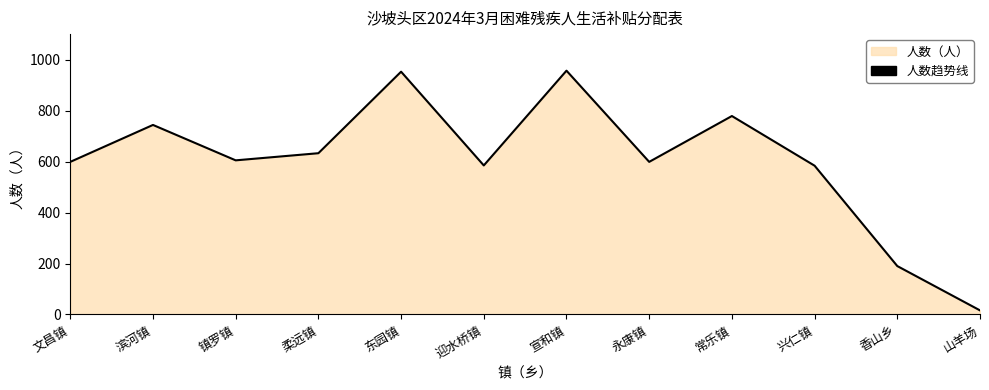

What is the value of the 4th point from the left?

633